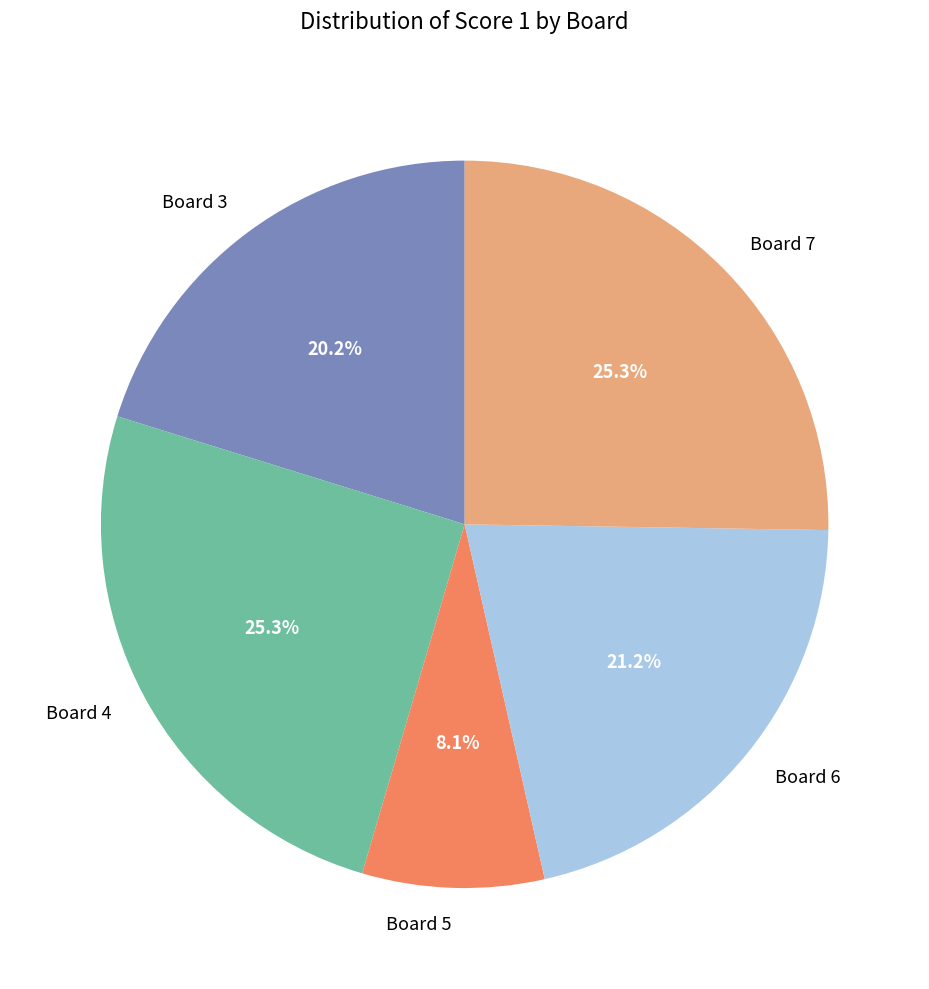

To the nearest percent, what is the combined percentage of Board 6 and Board 4?

46%